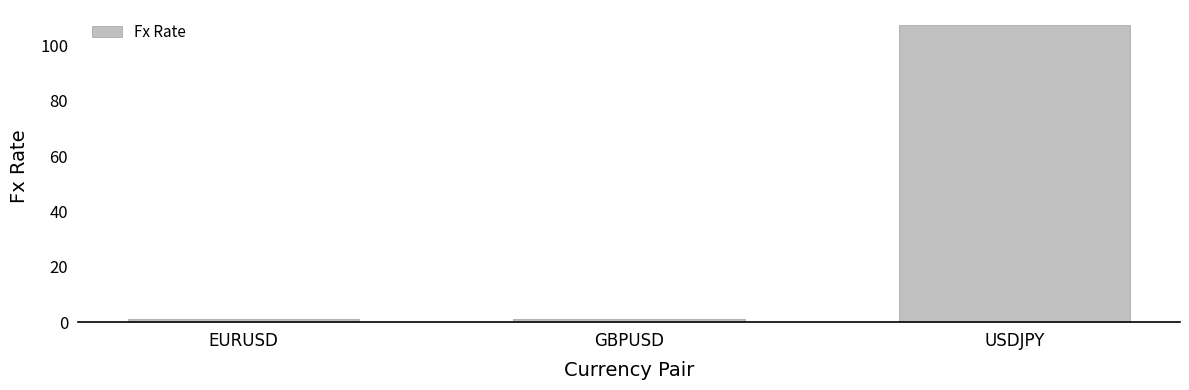

Count the number of data series in this chart.

1